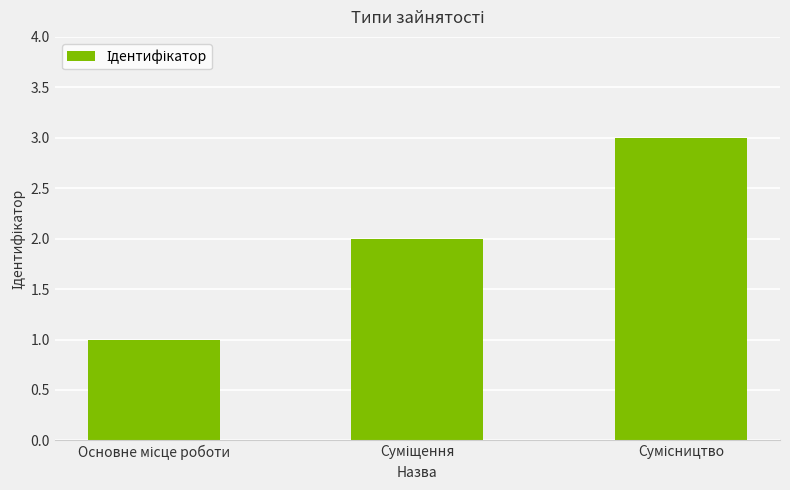

How many categories are shown in the chart?

3